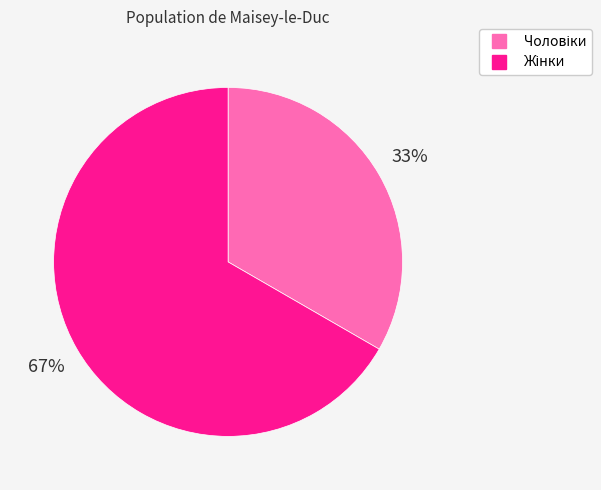

Is there a majority slice in this chart?

Yes